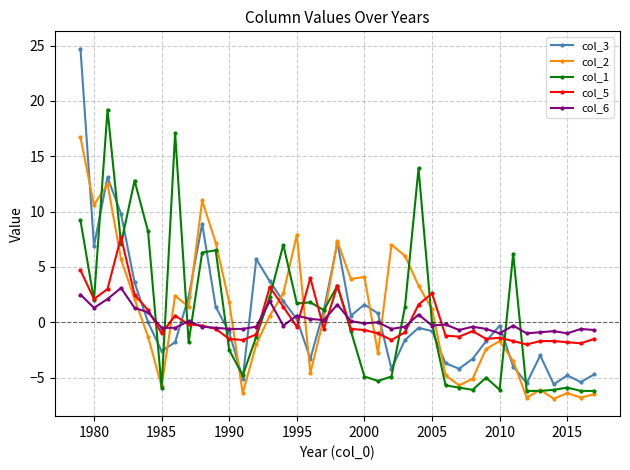

True or false: col_6 has more than 1 interior local peaks.

True